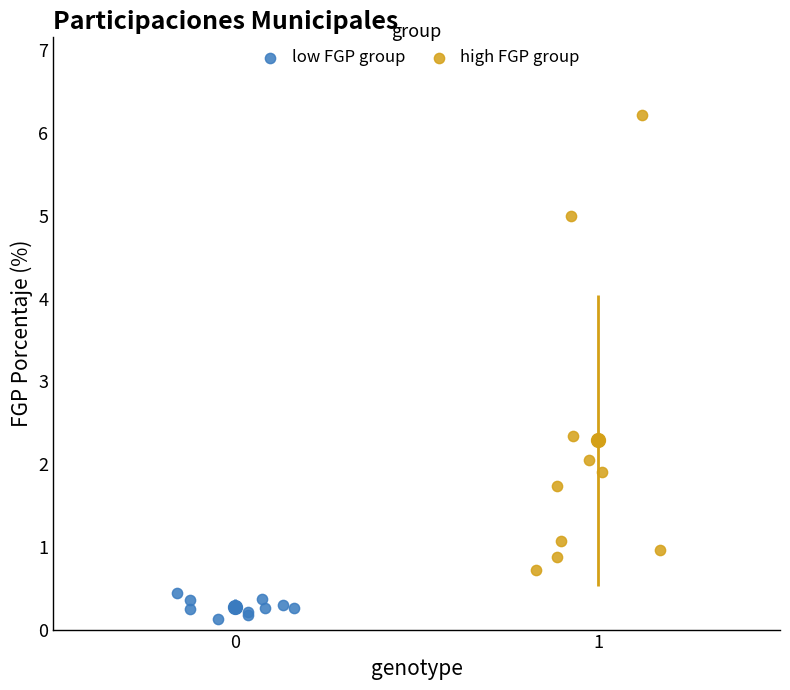

Which series contains the lowest Y value?

low FGP group